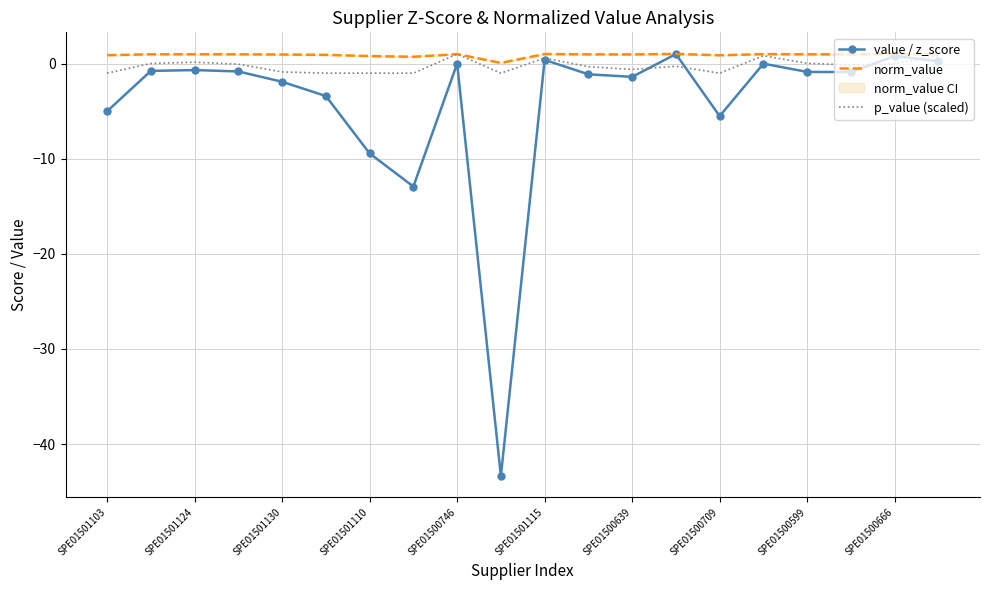

True or false: norm_value has a value of 1.0 at SPE01501115.

True